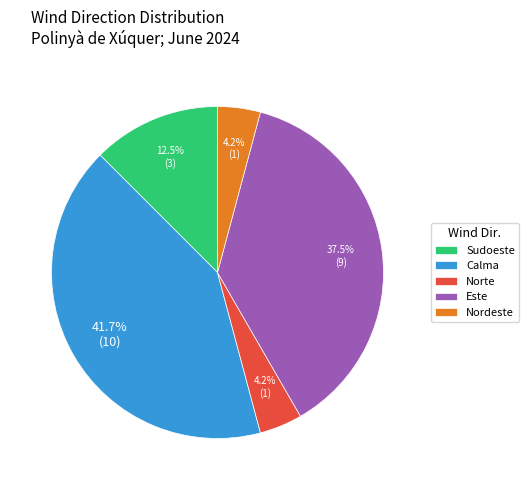

Approximately how many times larger is the value at Sudoeste compared to Este?

0.3